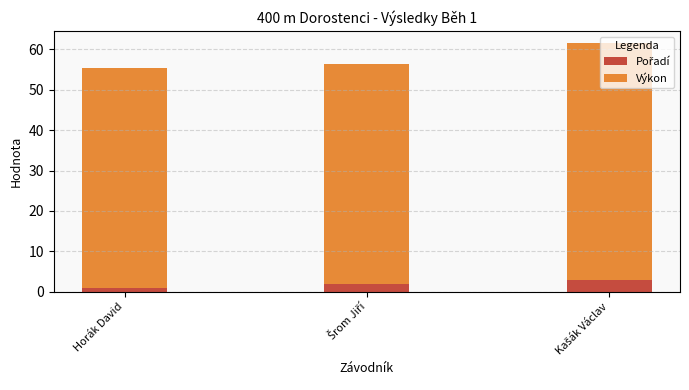

Count the number of data series in this chart.

2